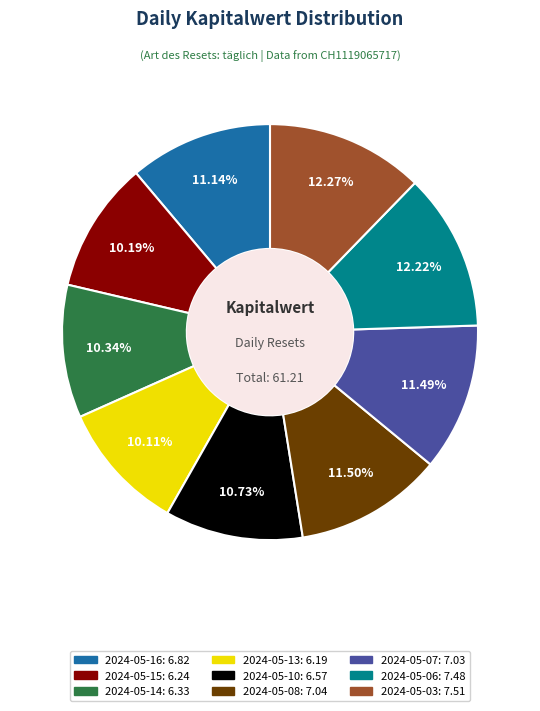

How many slices are in this pie chart?

9